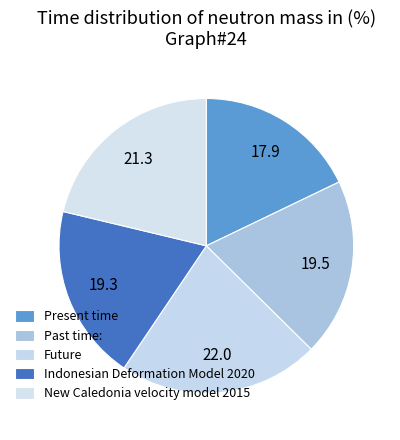

How many segments does this pie chart have?

5